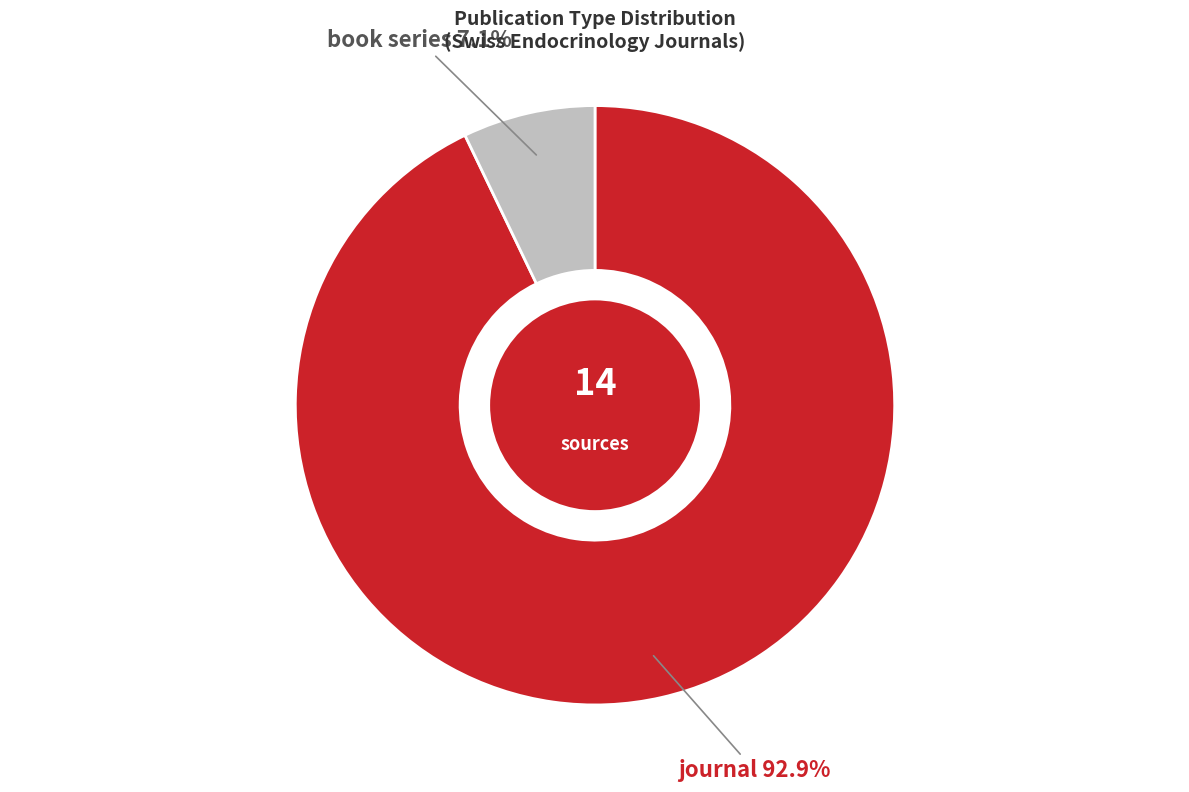

To the nearest percent, what is the difference between the largest and smallest slice percentages?

86%